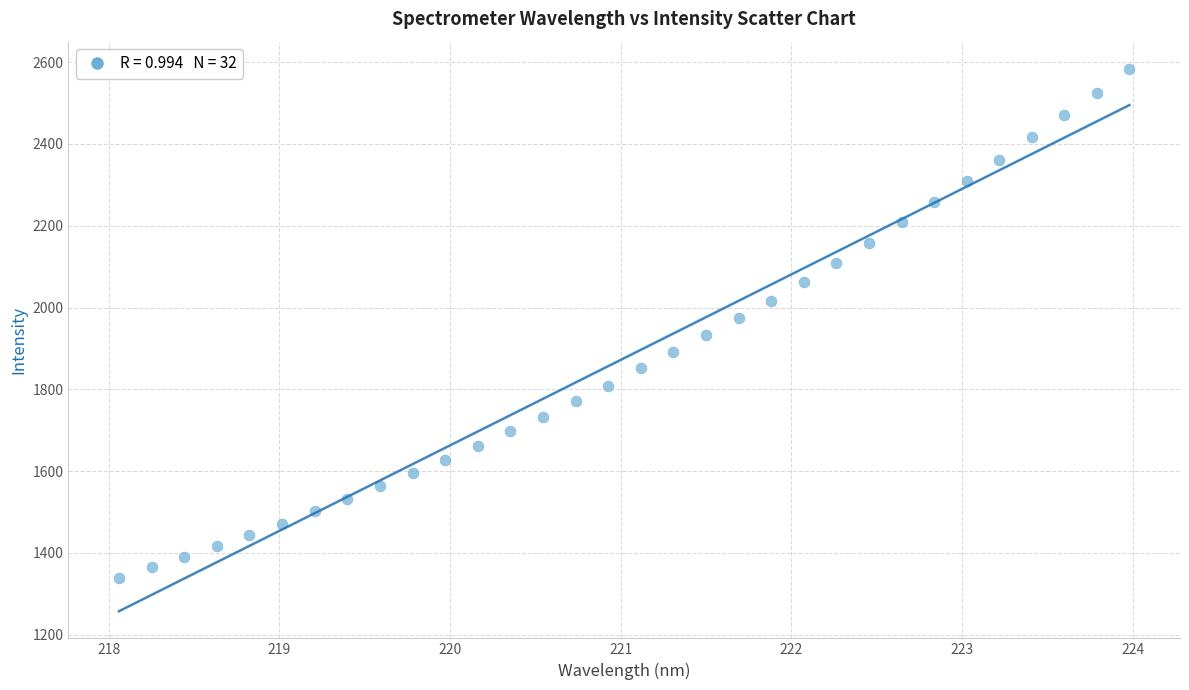

What is the range of X values (max minus min)?

5.9